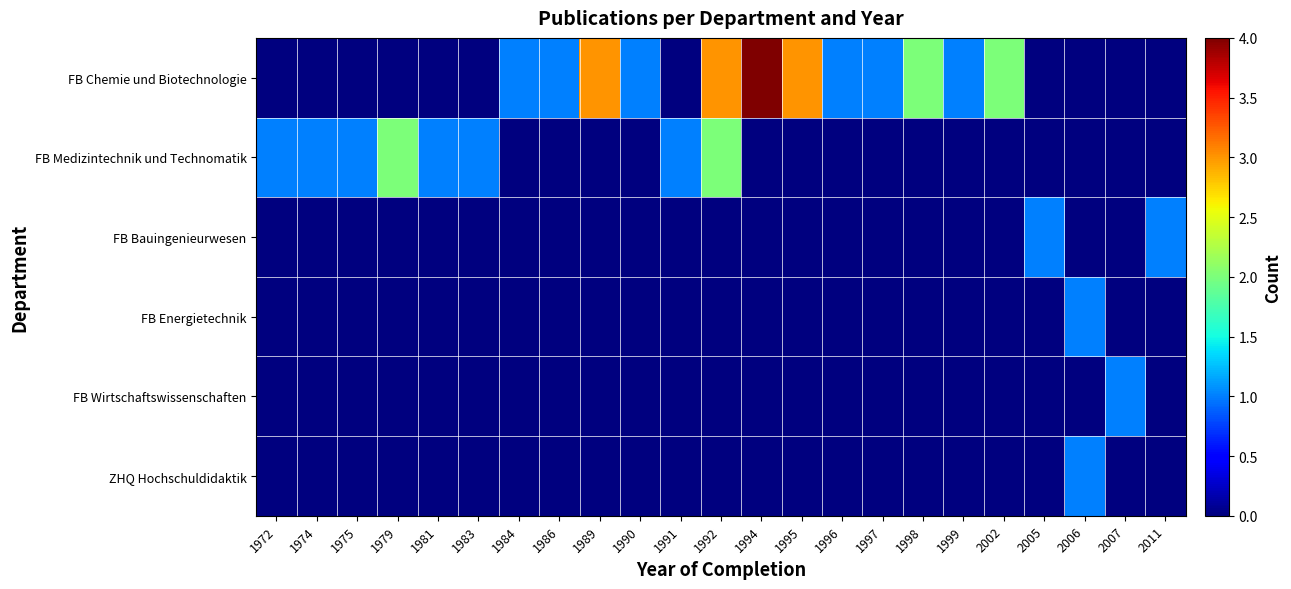

Rank the series at 1996 from lowest to highest value.

FB Medizintechnik und Technomatik, FB Bauingenieurwesen, FB Energietechnik, FB Wirtschaftswissenschaften, ZHQ Hochschuldidaktik, FB Chemie und Biotechnologie